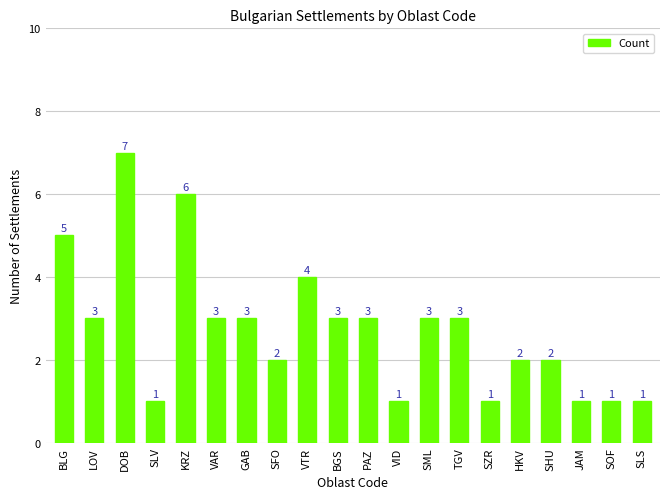

What is the label of the 6th bar from the right?

SZR